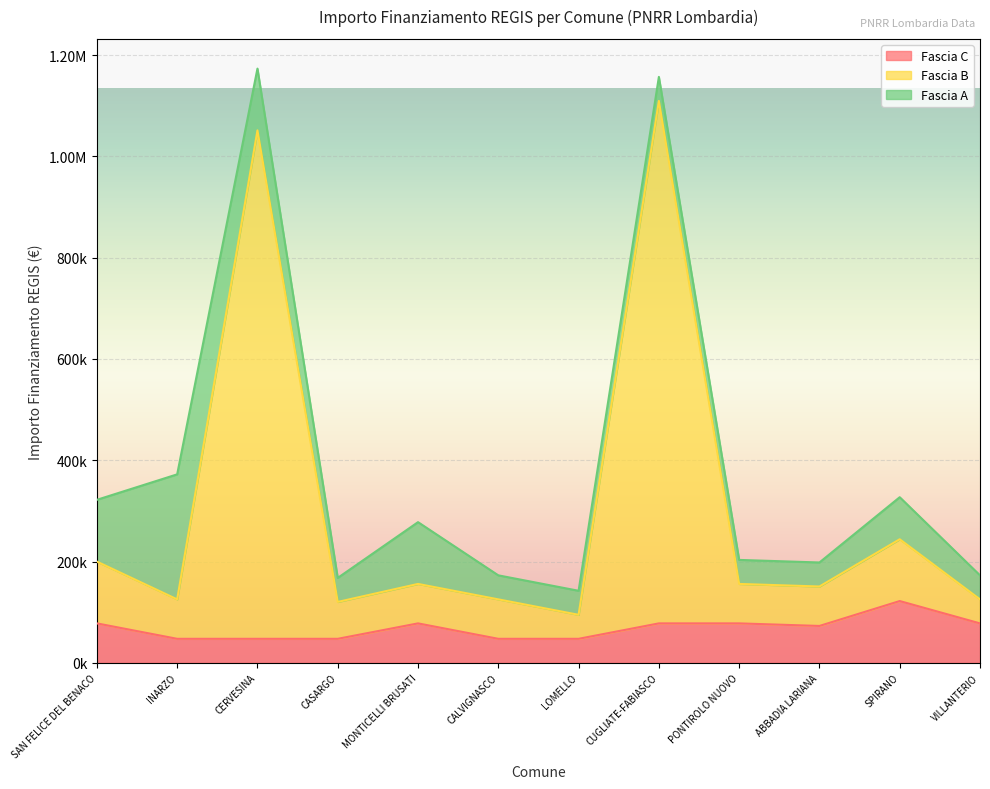

Does the chart display data point markers on the line(s)?

No